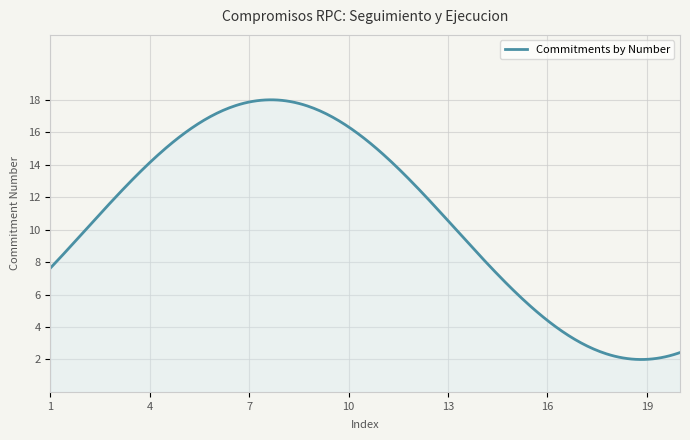

What is the difference between the second highest and second lowest values?

16.0